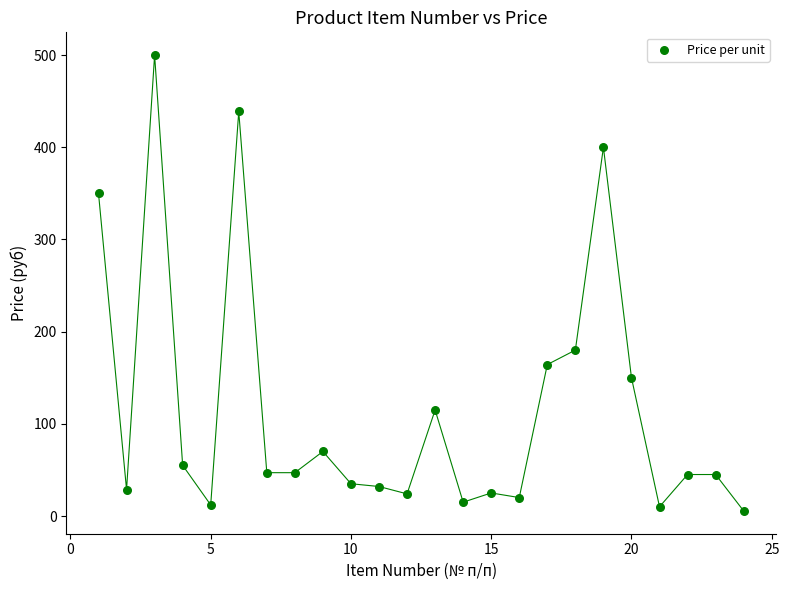

What Y value in the scatter plot is closest to 252?

180.0